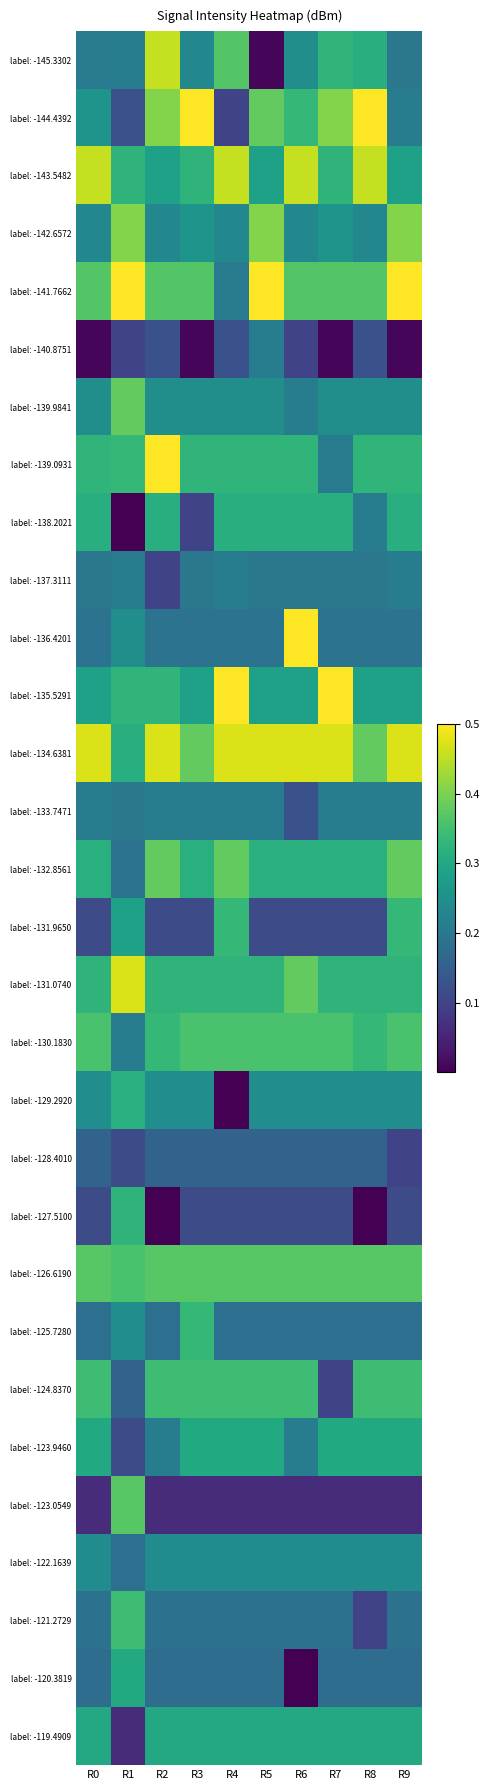

List the series in order of their peak value, lowest first.

label: -128.4010, label: -140.8751, label: -137.3111, label: -133.7471, label: -122.1639, label: -119.4909, label: -123.9460, label: -120.3819, label: -138.2021, label: -129.2920, label: -127.5100, label: -131.9650, label: -125.7280, label: -124.8370, label: -121.2729, label: -130.1830, label: -126.6190, label: -123.0549, label: -139.9841, label: -132.8561, label: -142.6572, label: -145.3302, label: -143.5482, label: -134.6381, label: -131.0740, label: -144.4392, label: -141.7662, label: -139.0931, label: -136.4201, label: -135.5291